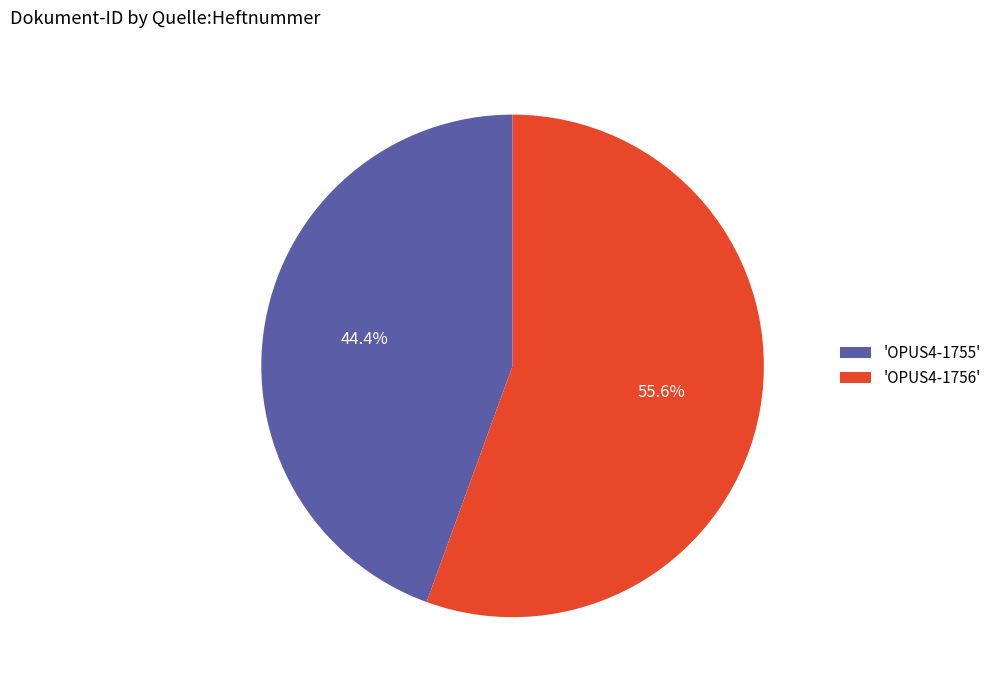

What is the smallest slice in the pie chart?

'OPUS4-1755'